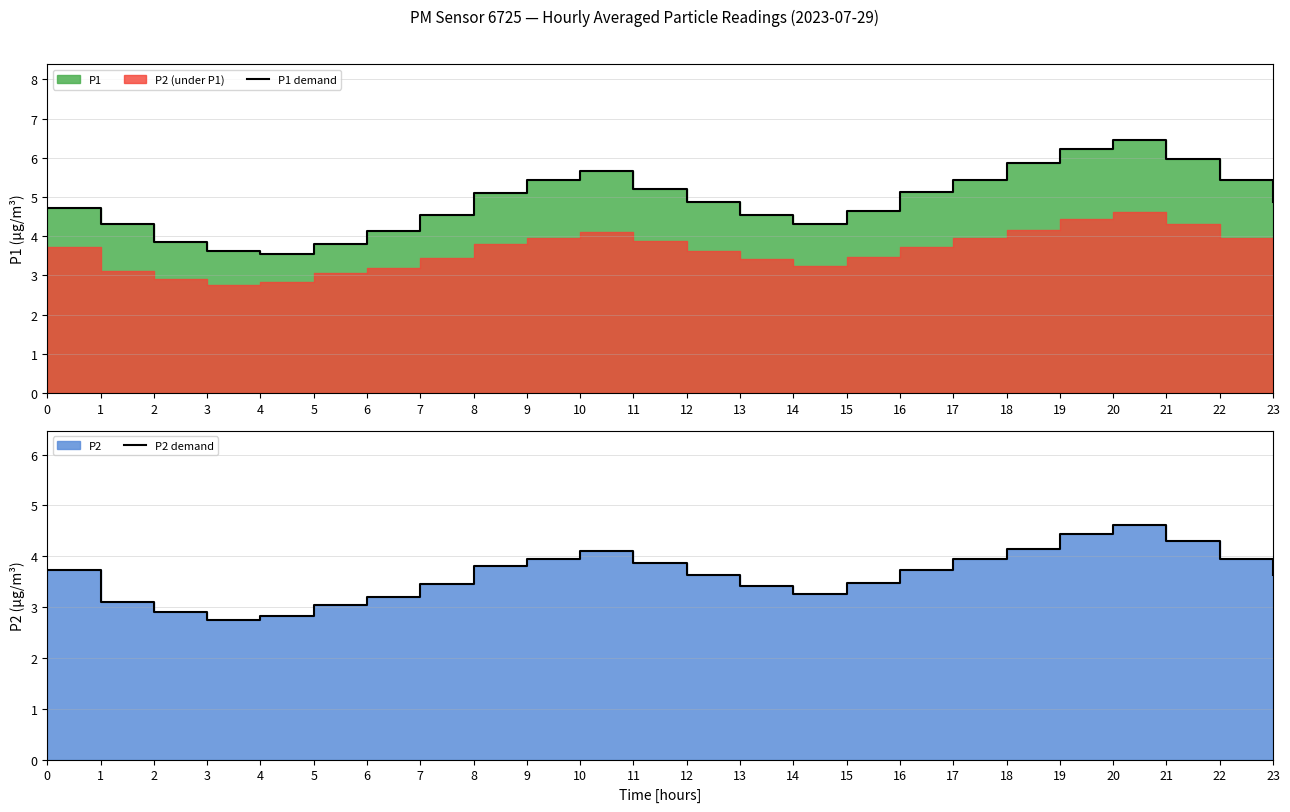

The value of P1 demand at 3 is 2.4. True or false?

False